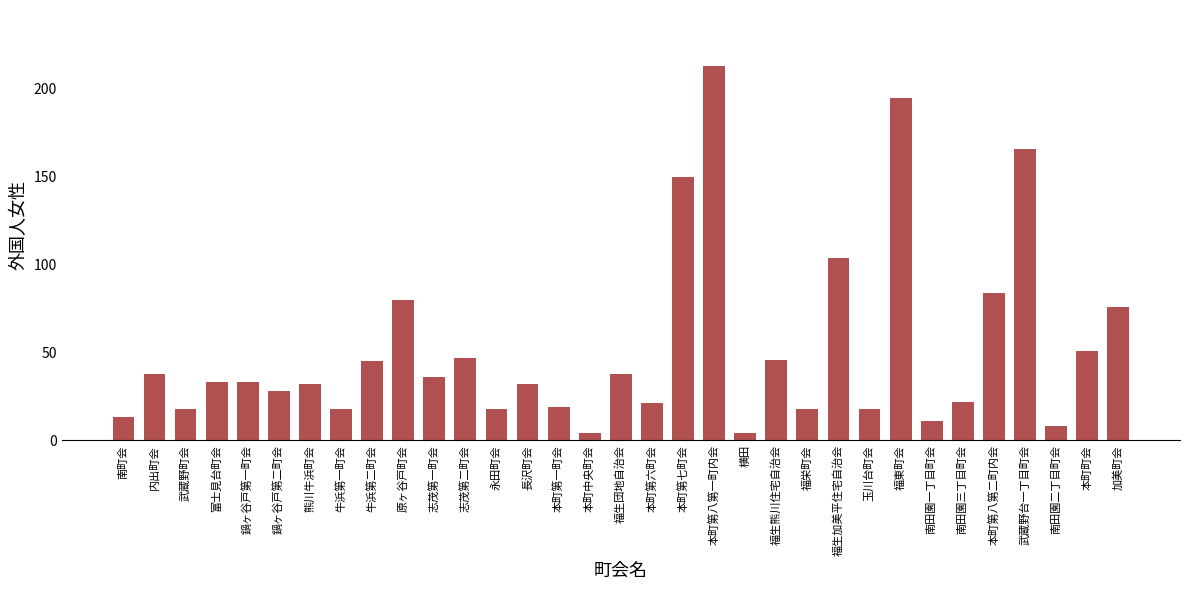

Which label corresponds to the largest value in the chart?

本町第八第一町内会